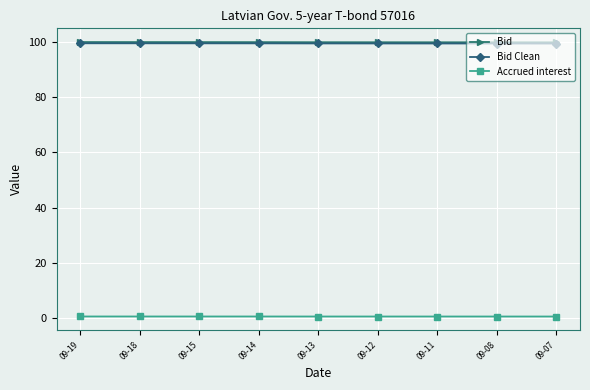

True or false: Bid and Accrued interest intersect in this chart.

False